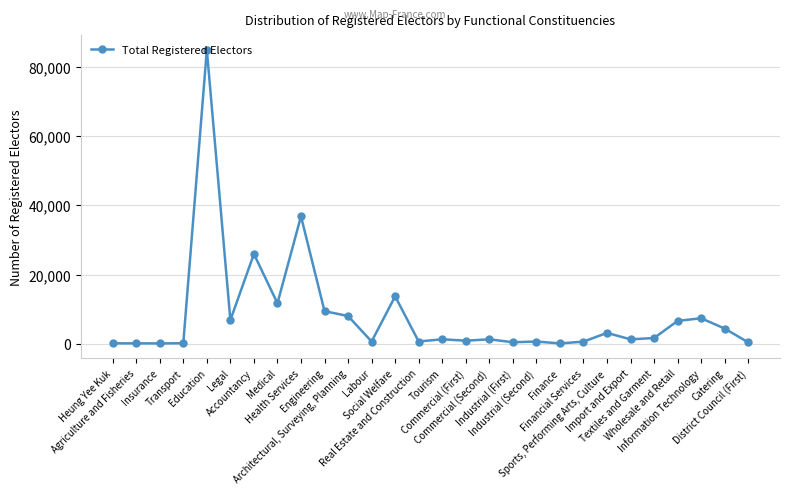

What is the greatest value displayed?

84876